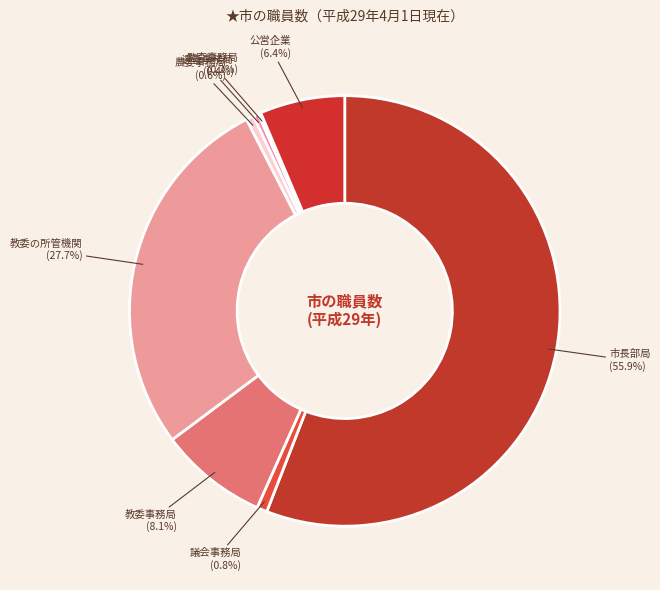

Does any single category account for the majority?

Yes